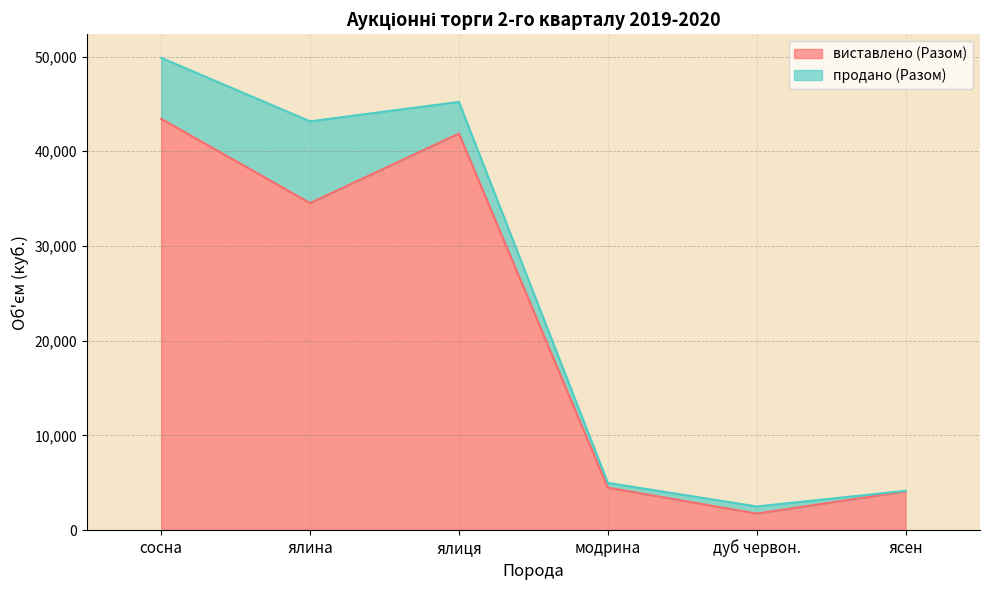

What is the change in value from дуб червон. to ясен?

+2342